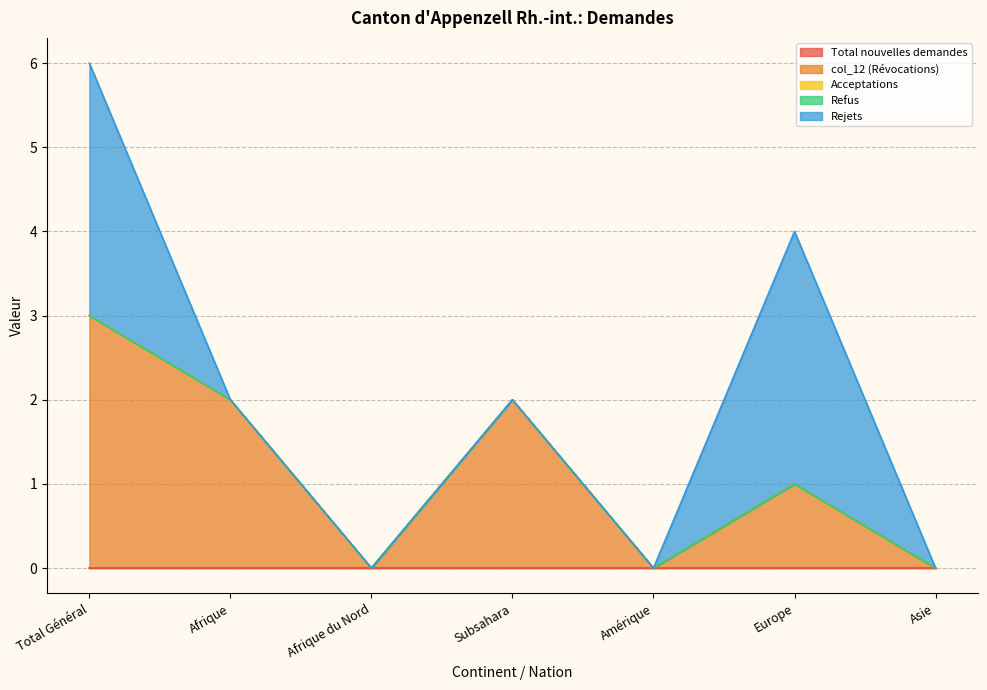

Reading left to right, what are all the values shown in this chart?

Total nouvelles demandes: Total Général=0	Afrique=0	Afrique du Nord=0	Subsahara=0	Amérique=0	Europe=0	Asie=0
col_12 (Révocations): Total Général=3	Afrique=2	Afrique du Nord=0	Subsahara=2	Amérique=0	Europe=1	Asie=0
Acceptations: Total Général=0	Afrique=0	Afrique du Nord=0	Subsahara=0	Amérique=0	Europe=0	Asie=0
Refus: Total Général=0	Afrique=0	Afrique du Nord=0	Subsahara=0	Amérique=0	Europe=0	Asie=0
Rejets: Total Général=3	Afrique=0	Afrique du Nord=0	Subsahara=0	Amérique=0	Europe=3	Asie=0